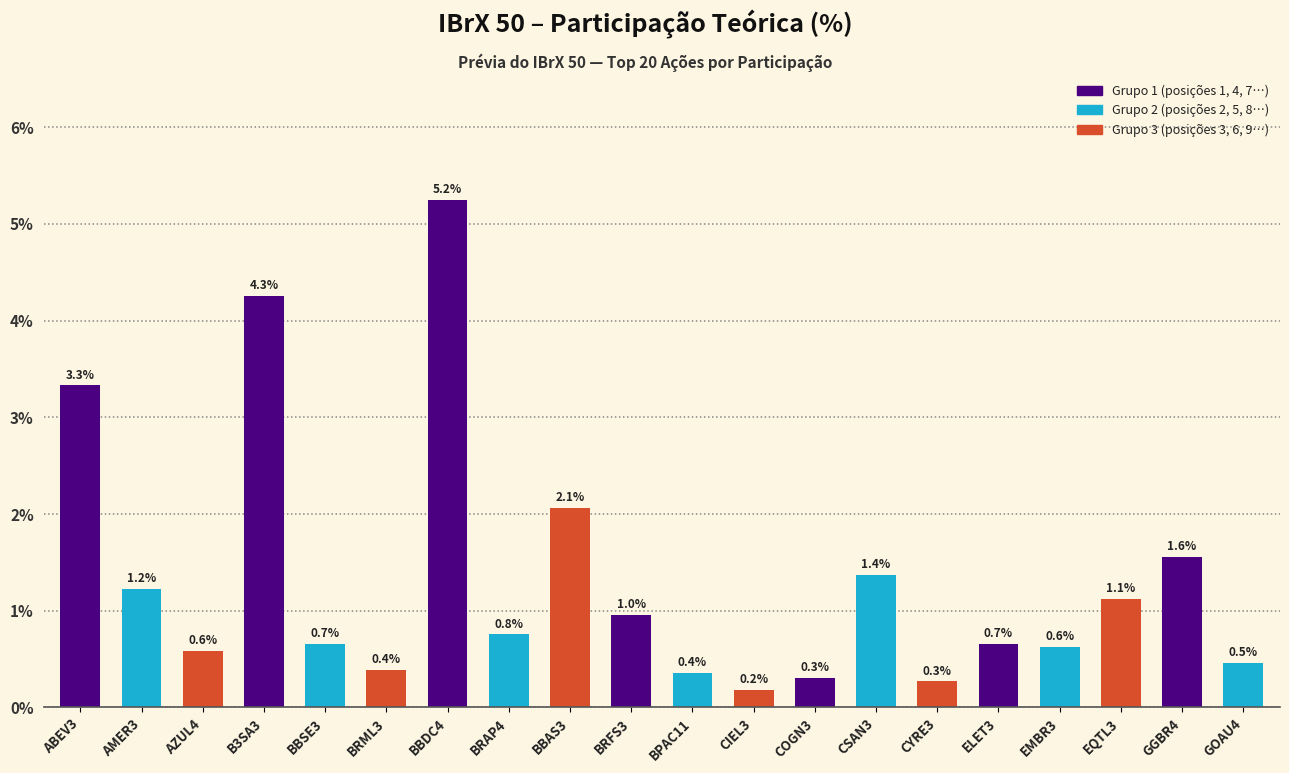

Reading left to right, what are all the values shown in this chart?

3.3	1.2	0.6	4.3	0.7	0.4	5.2	0.8	2.1	1.0	0.4	0.2	0.3	1.4	0.3	0.7	0.6	1.1	1.6	0.5